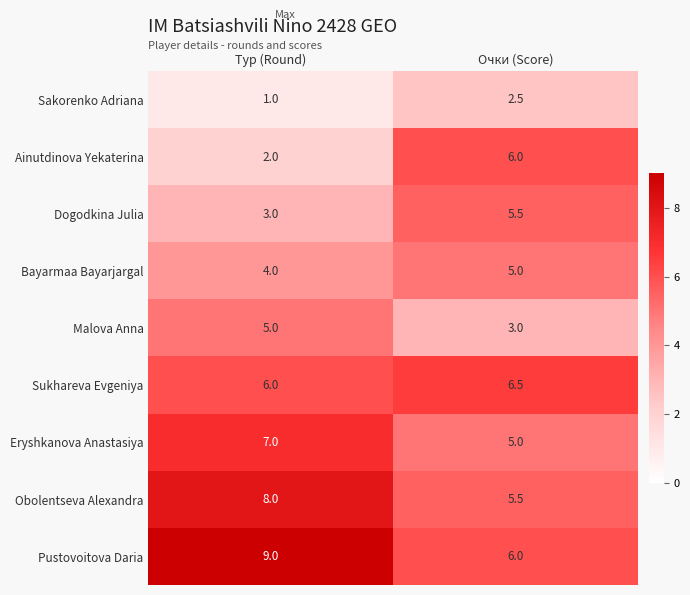

Is the value of Dogodkina Julia at Тур (Round) greater than the value of Ainutdinova Yekaterina at Очки (Score)?

No